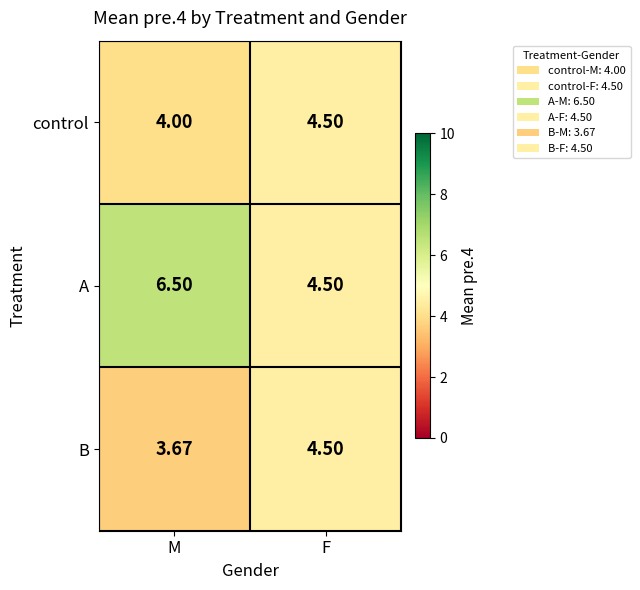

How many categories are shown in the chart?

2